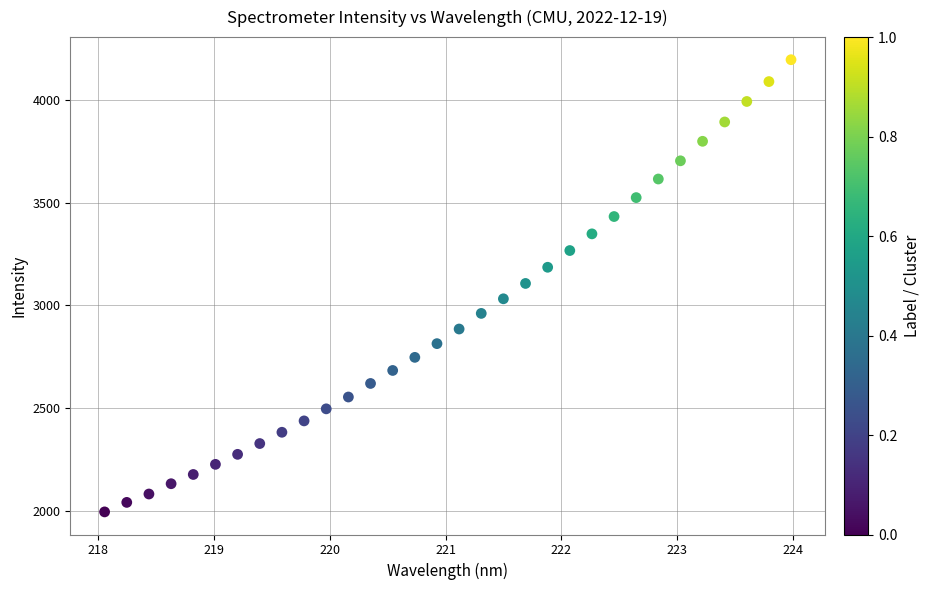

What is the range of X values (max minus min)?

5.9